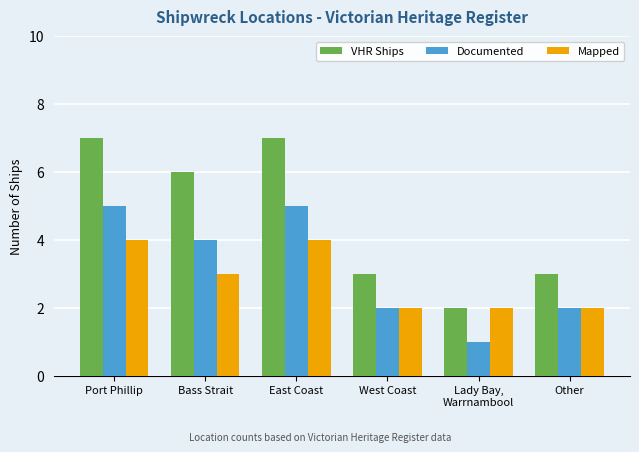

The value of Mapped at Lady Bay,
Warrnambool is 2. True or false?

True